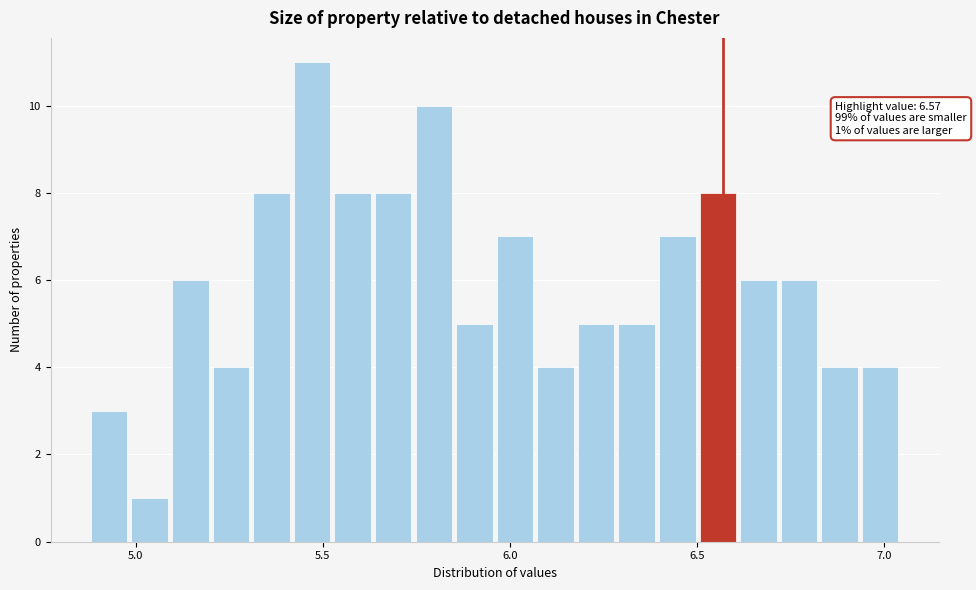

Around what value on the x-axis is the tallest bar? Give the approximate position of its centre, as read against the axis.

5.45